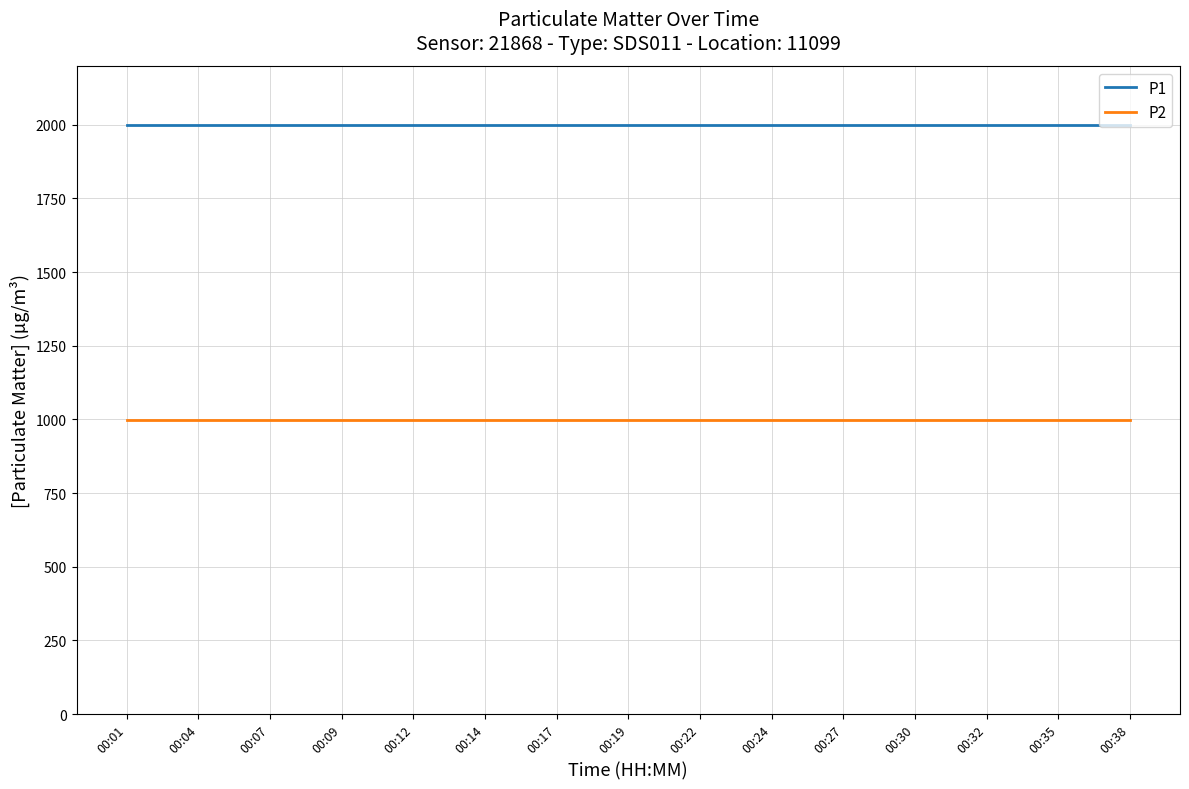

True or false: P2 and P1 intersect in this chart.

False